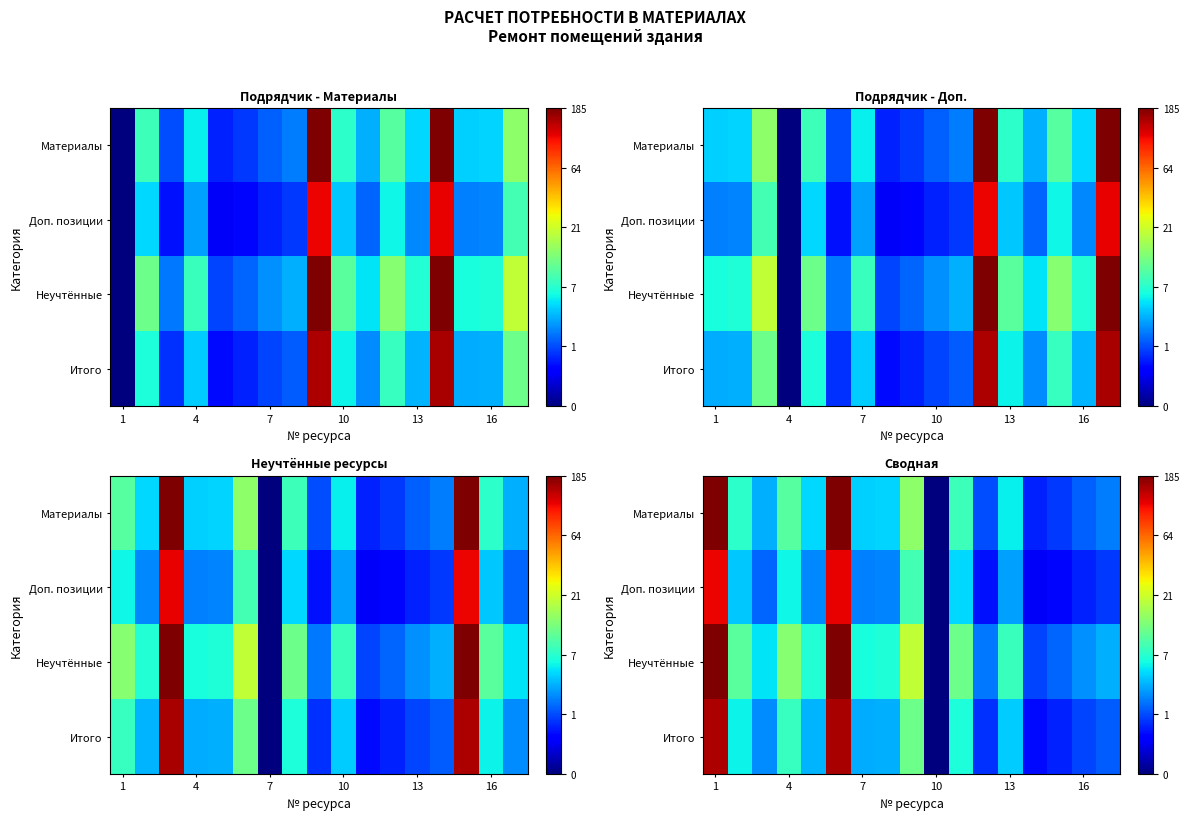

Which series has the widest spread of values?

Материалы